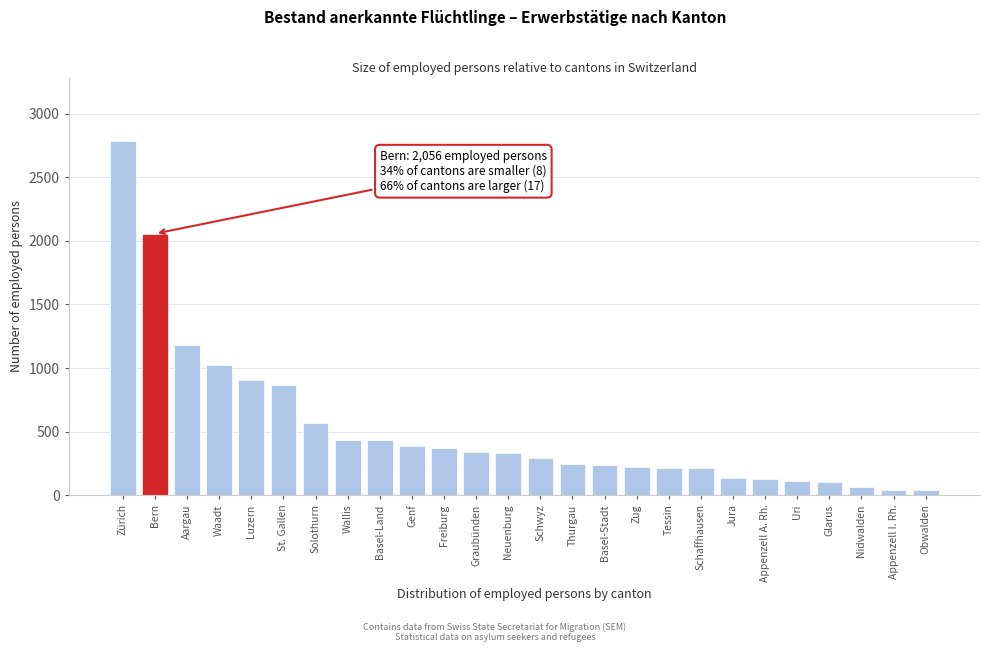

What is the difference between the maximum and minimum values?

2740